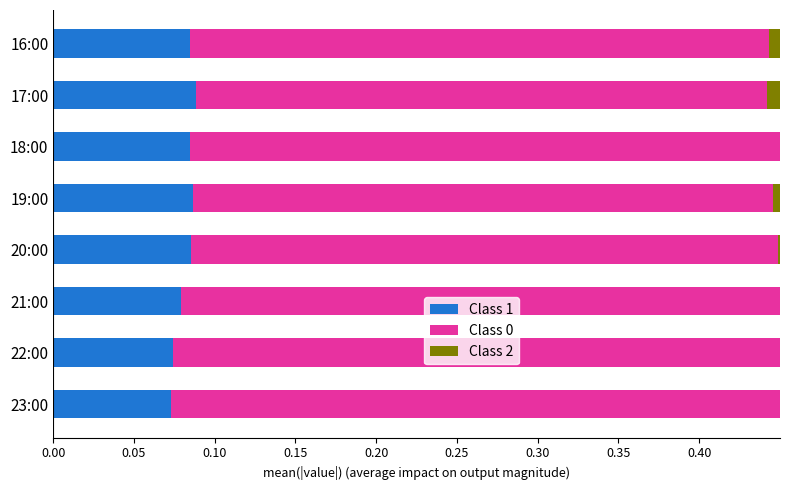

At how many categories does at least one series exceed 0?

8